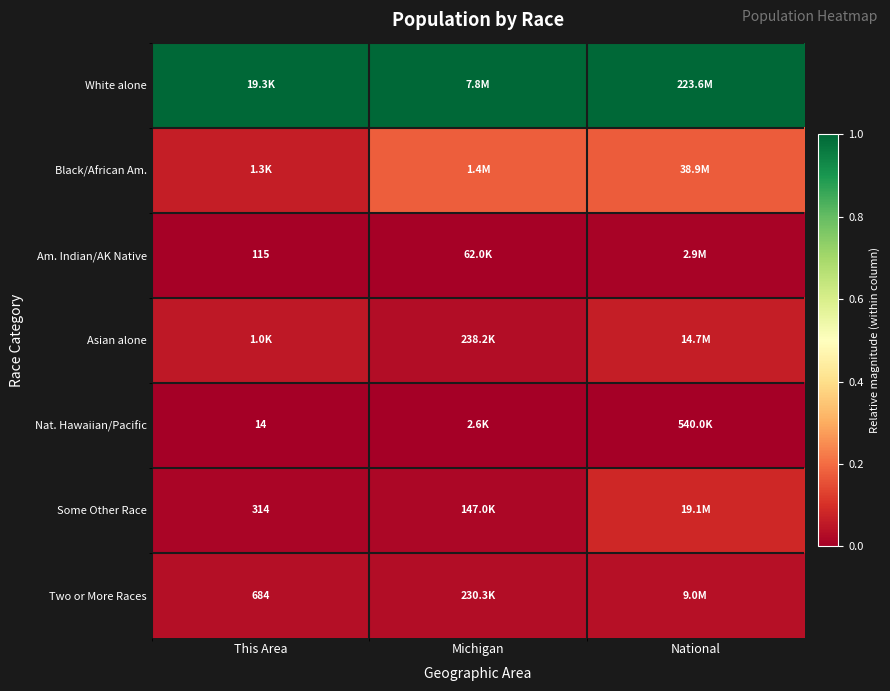

Which series has the largest total across all categories?

White alone